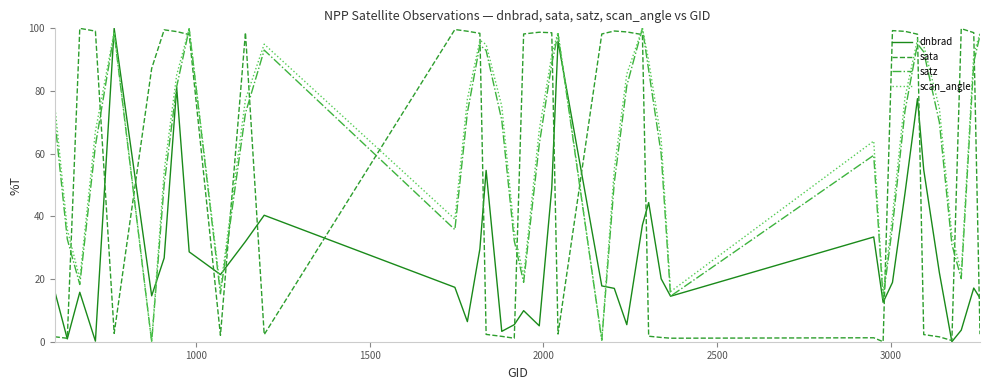

After their last crossing, which series has the higher values: satz or sata?

satz